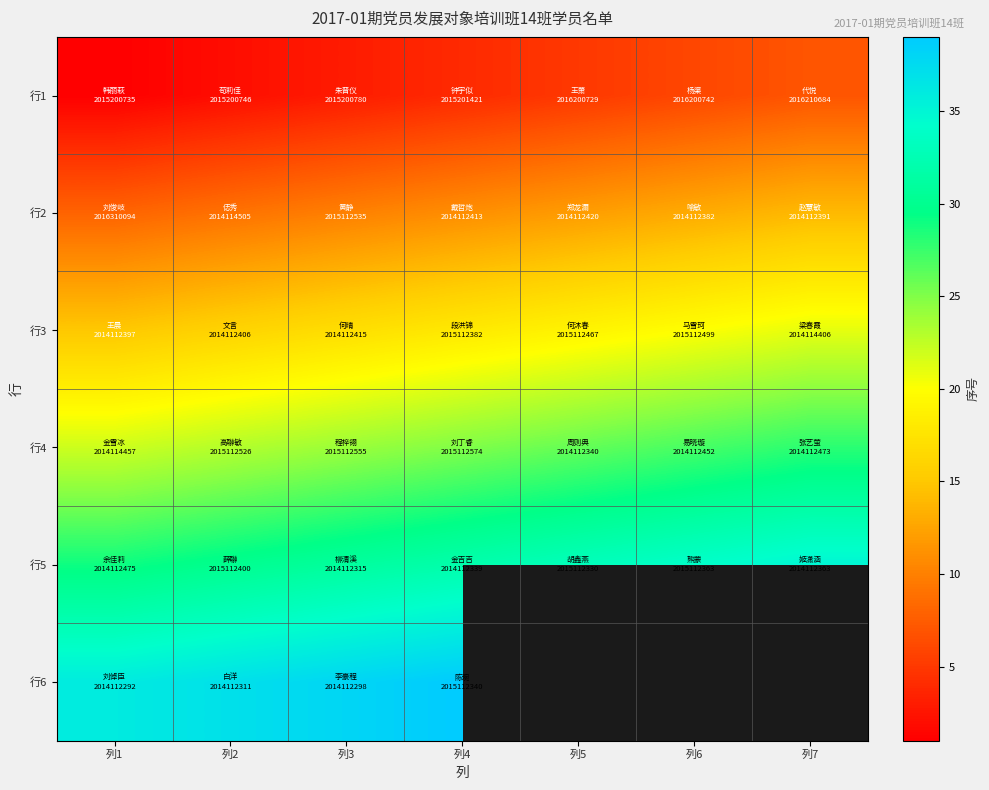

Which has a higher value, 列5 or 列6?

列6